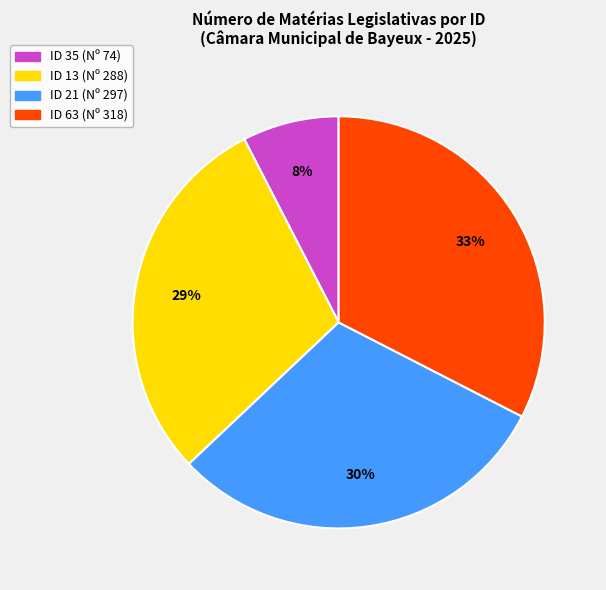

How many segments does this pie chart have?

4